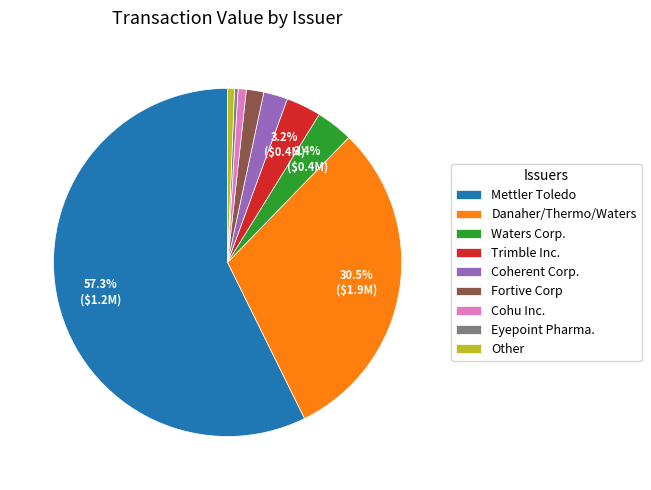

Is the sum of Coherent Corp. and Mettler Toledo greater than half?

Yes